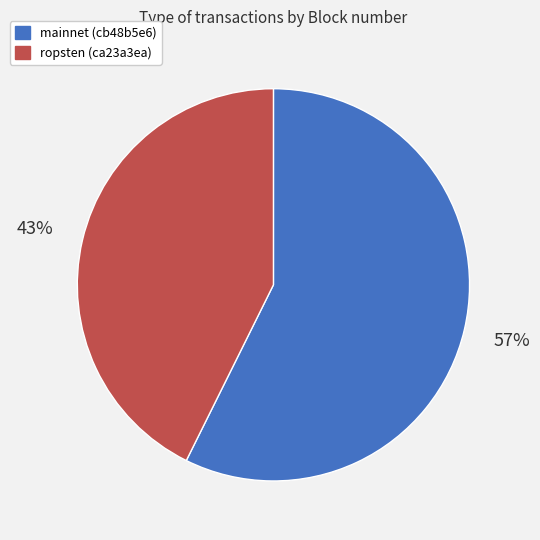

How many segments does this pie chart have?

2